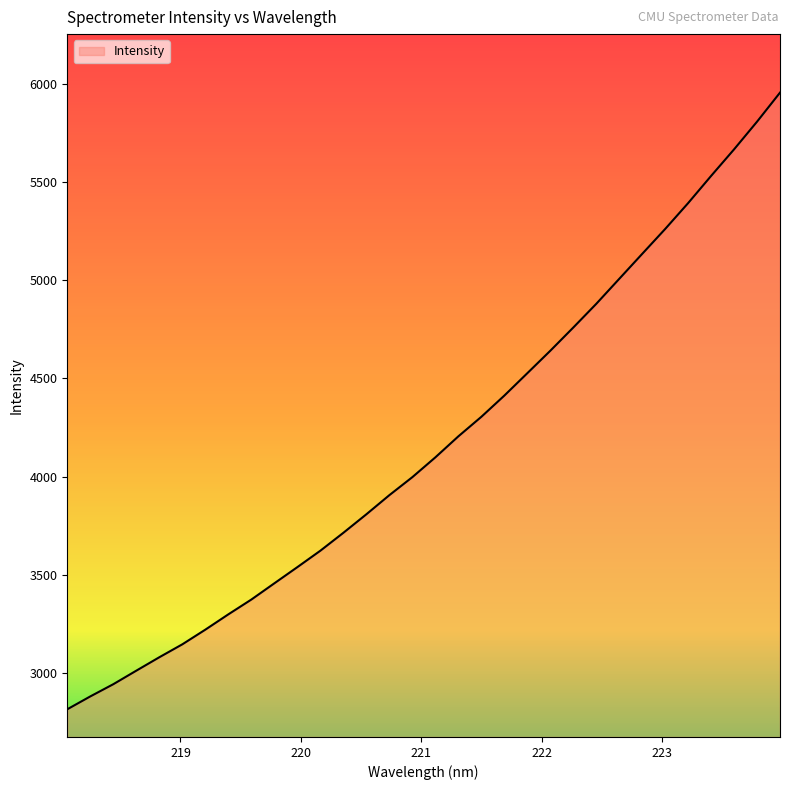

True or false: the data has more than 0 interior local peaks.

False